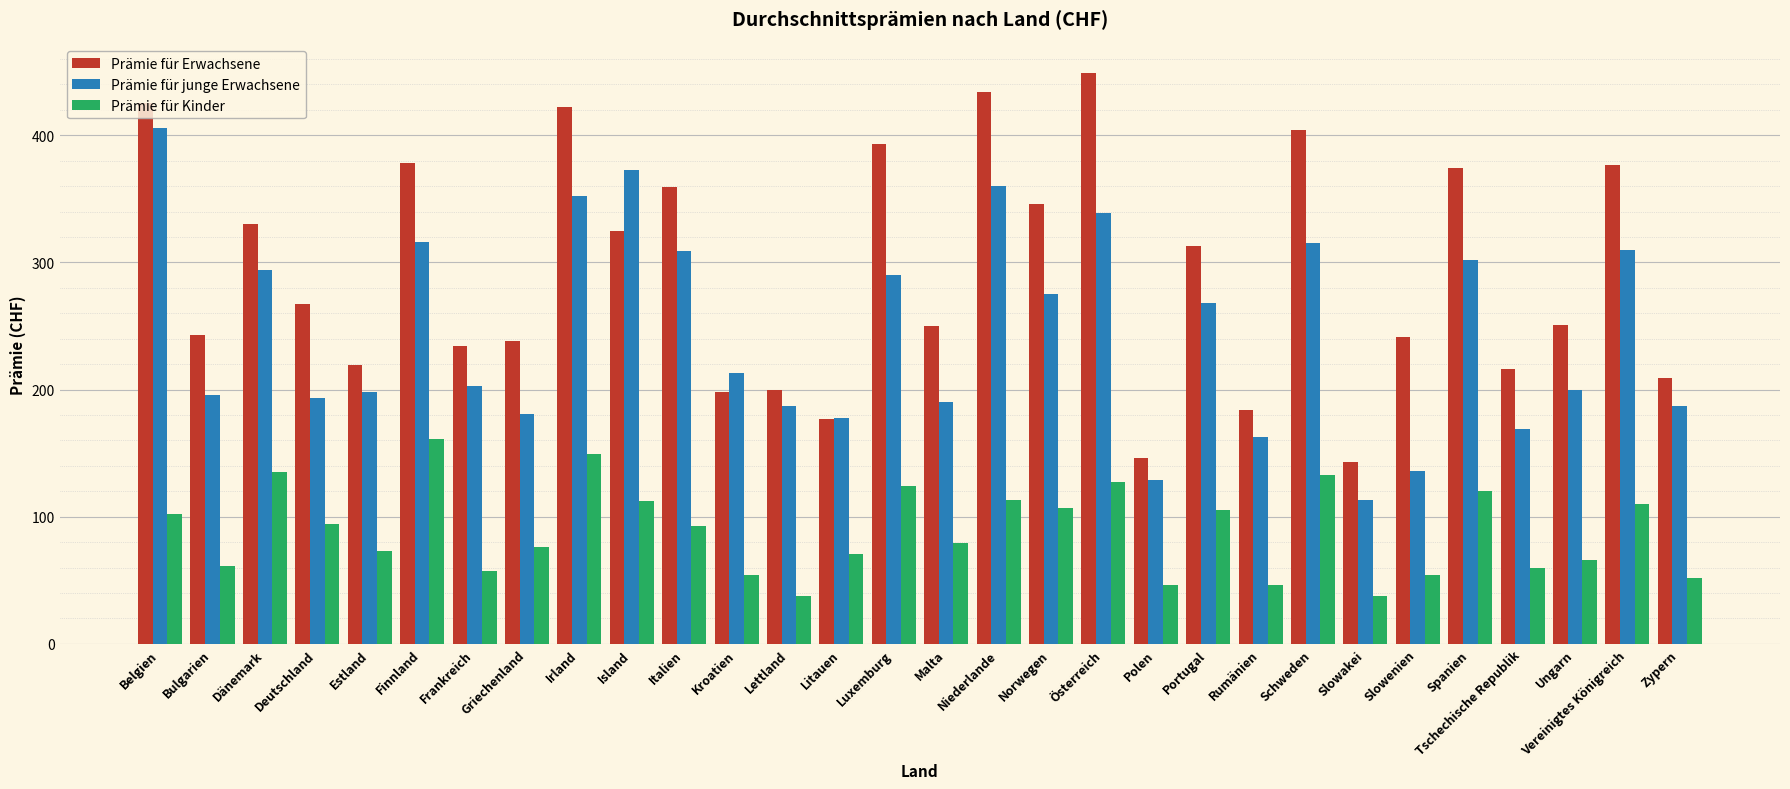

What are all the series names shown in the legend?

Prämie für Erwachsene, Prämie für junge Erwachsene, Prämie für Kinder